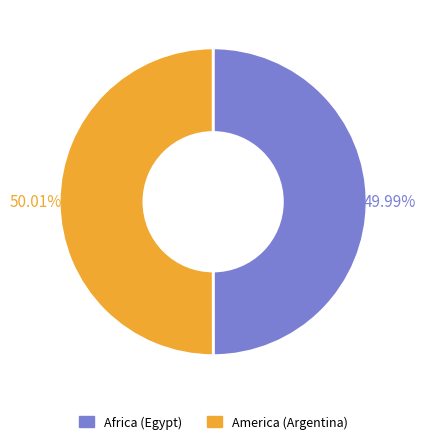

Is it true that America (Argentina) is 50% of the pie?

True